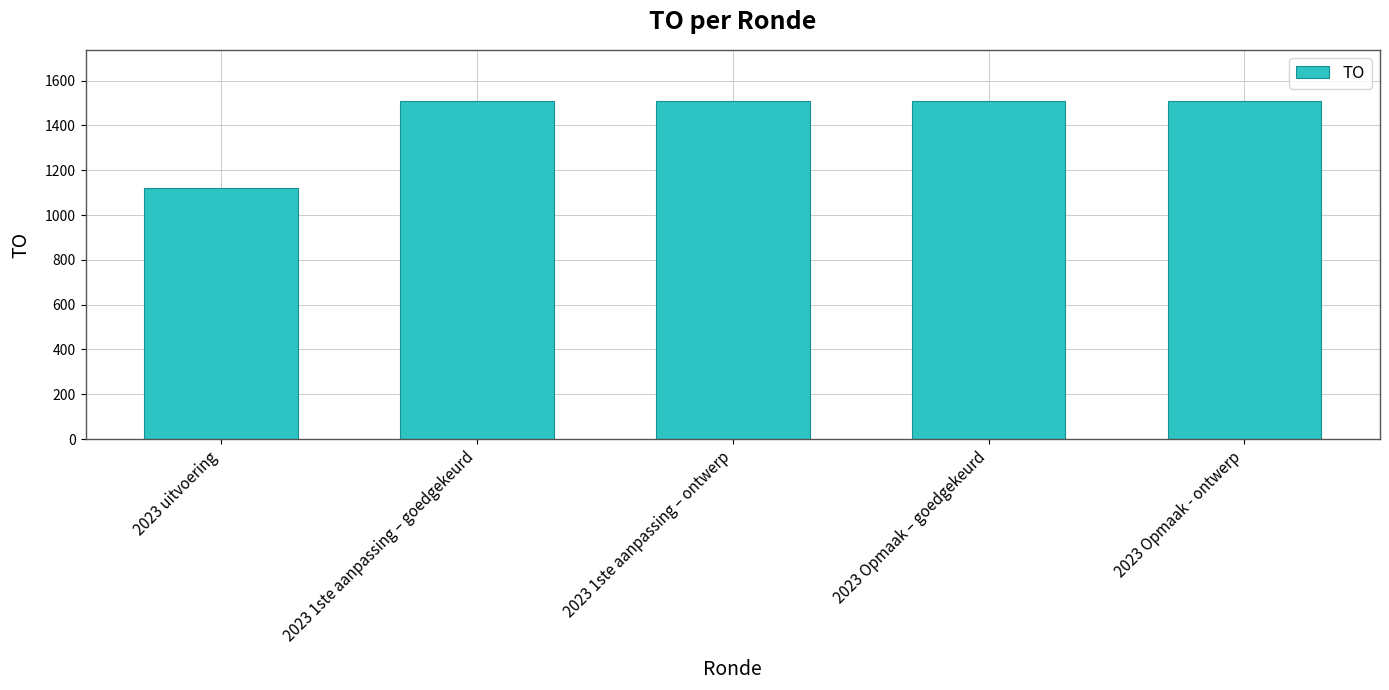

How many data points does each series have?

5